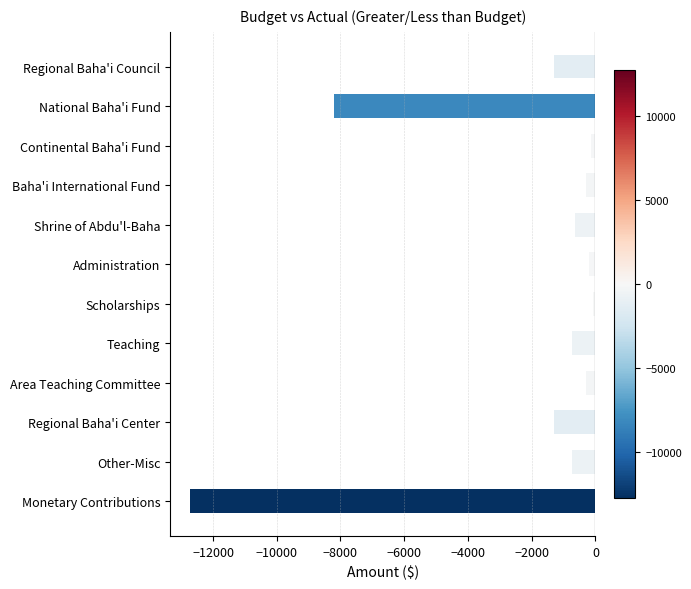

How many categories are shown in the chart?

12